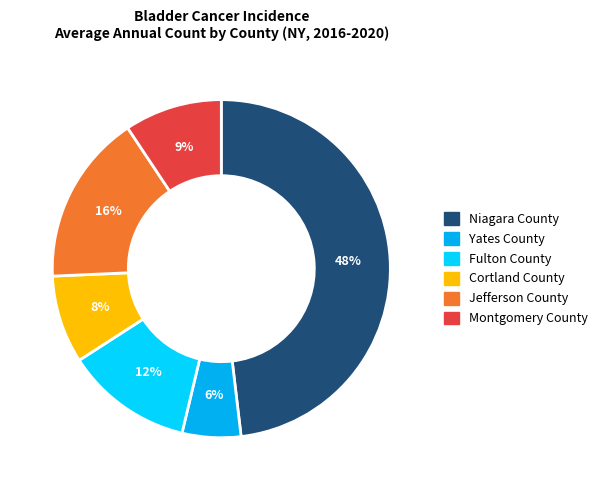

Rank the categories by value from lowest to highest.

Yates County, Cortland County, Montgomery County, Fulton County, Jefferson County, Niagara County